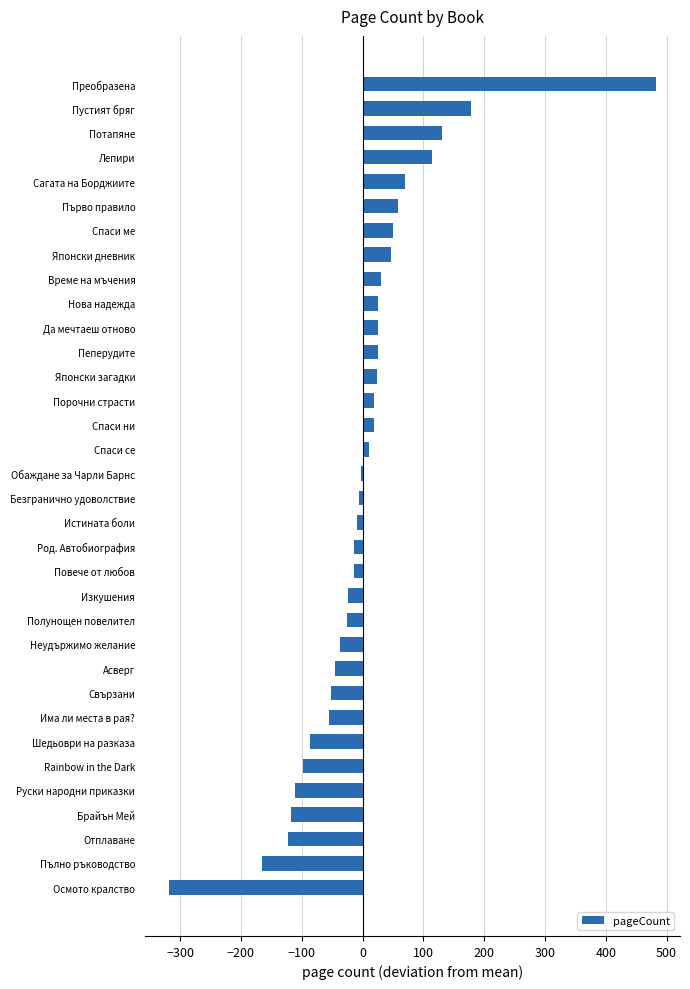

Which label corresponds to the largest value in the chart?

Преобразена